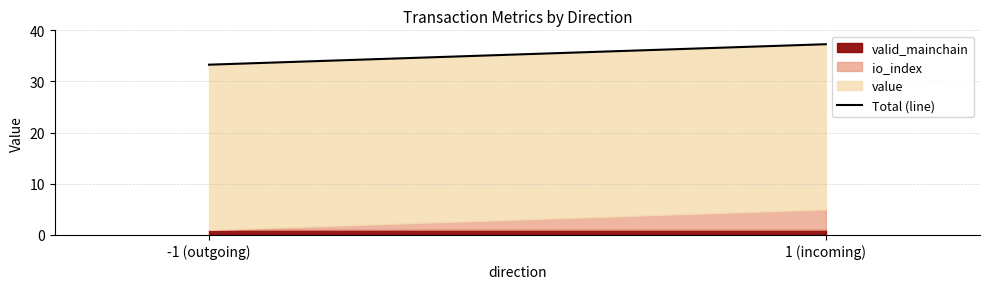

What position from the left is 1 (incoming)?

2